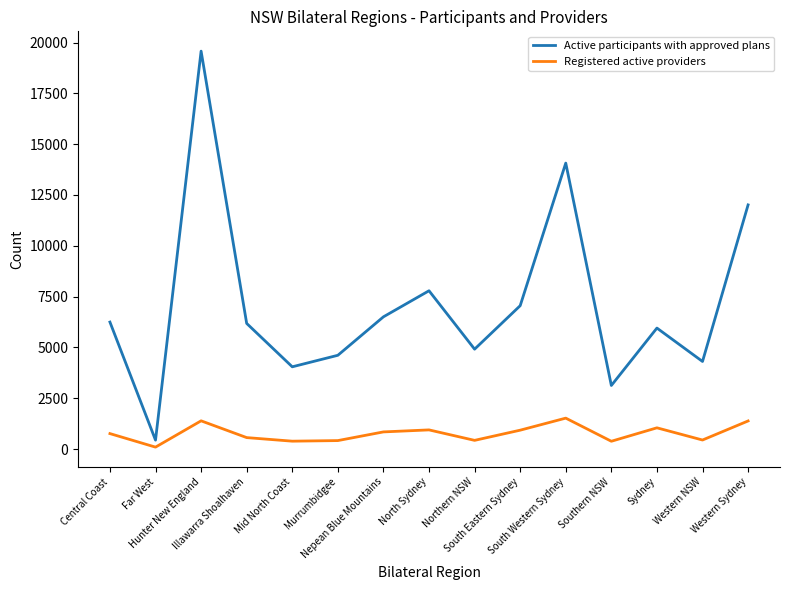

Which series has the largest range (max minus min)?

Active participants with approved plans